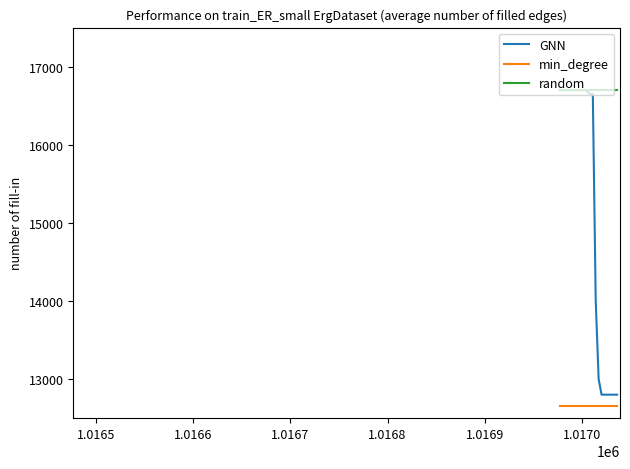

True or false: GNN and min_degree intersect in this chart.

False